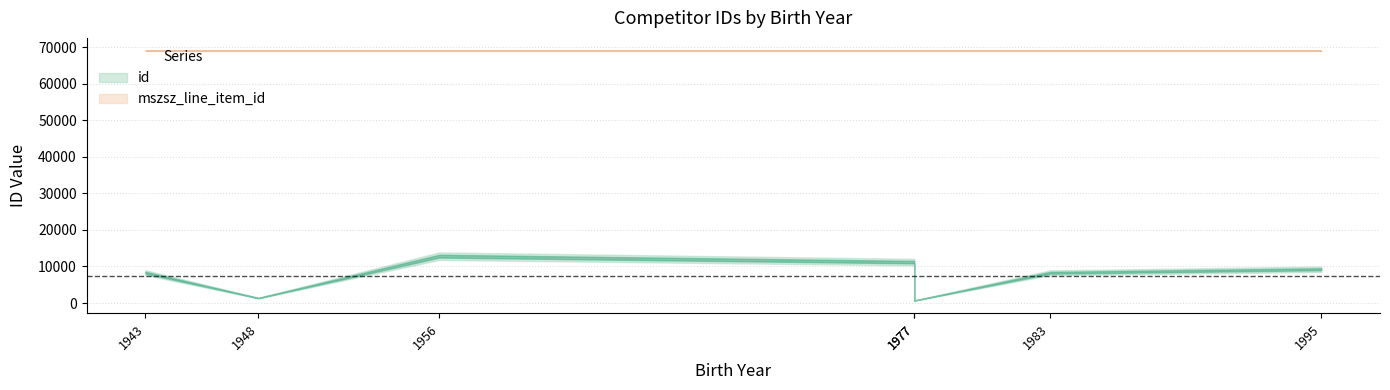

At 1977, list the series in order from largest to smallest.

mszsz_line_item_id, id